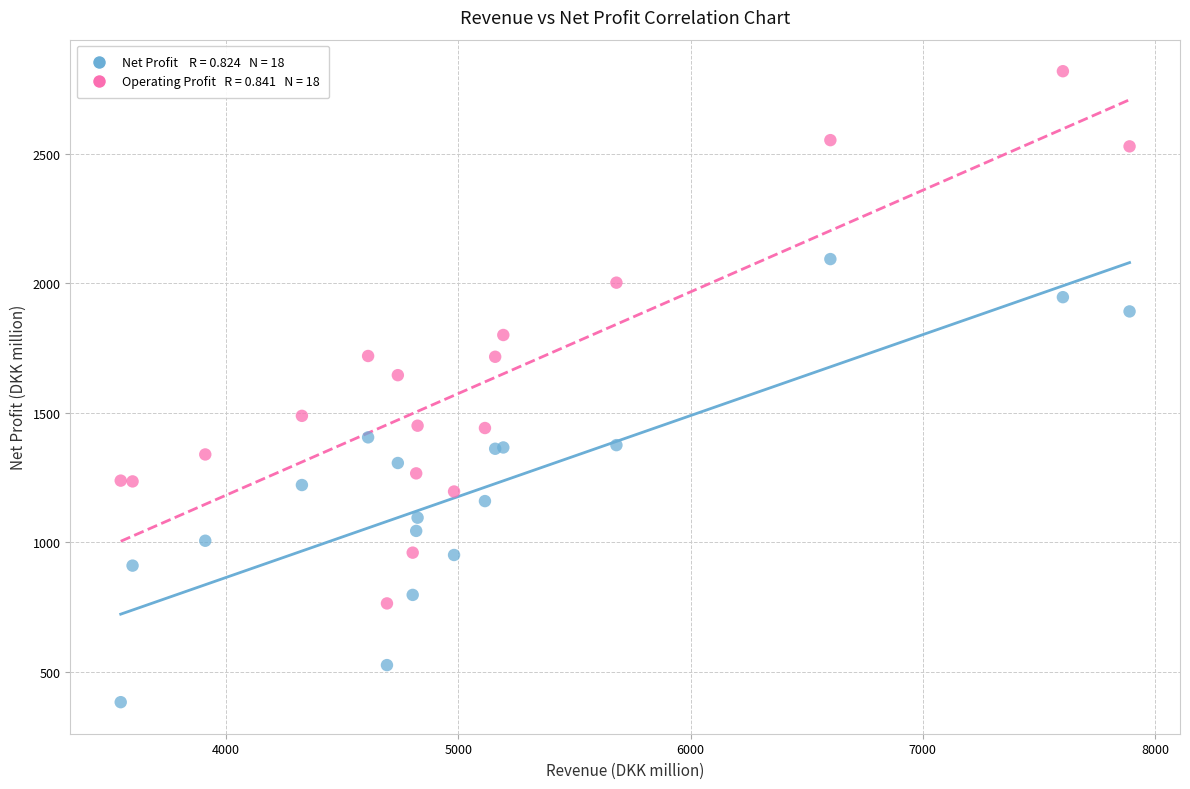

Across all series, what Y value is closest to 1600?

1645.0